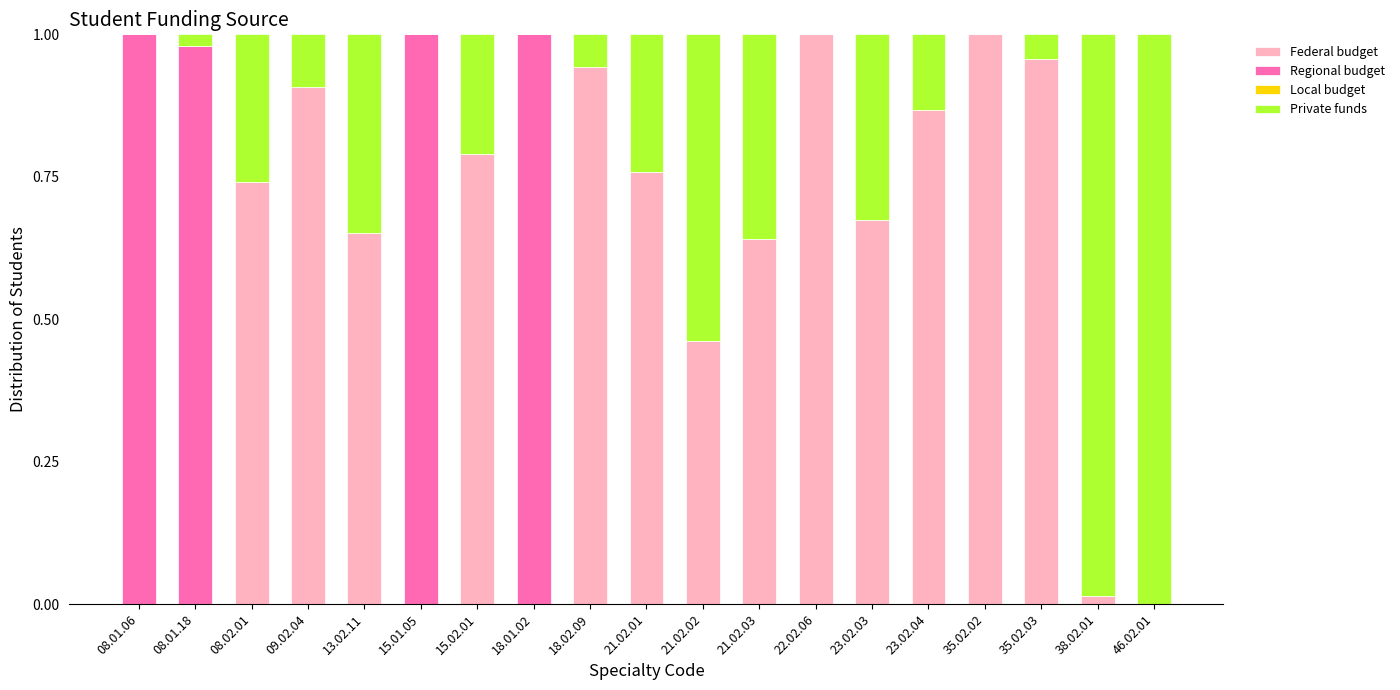

What is the sum of the Federal budget values at 13.02.11 and 23.02.03?

1.3